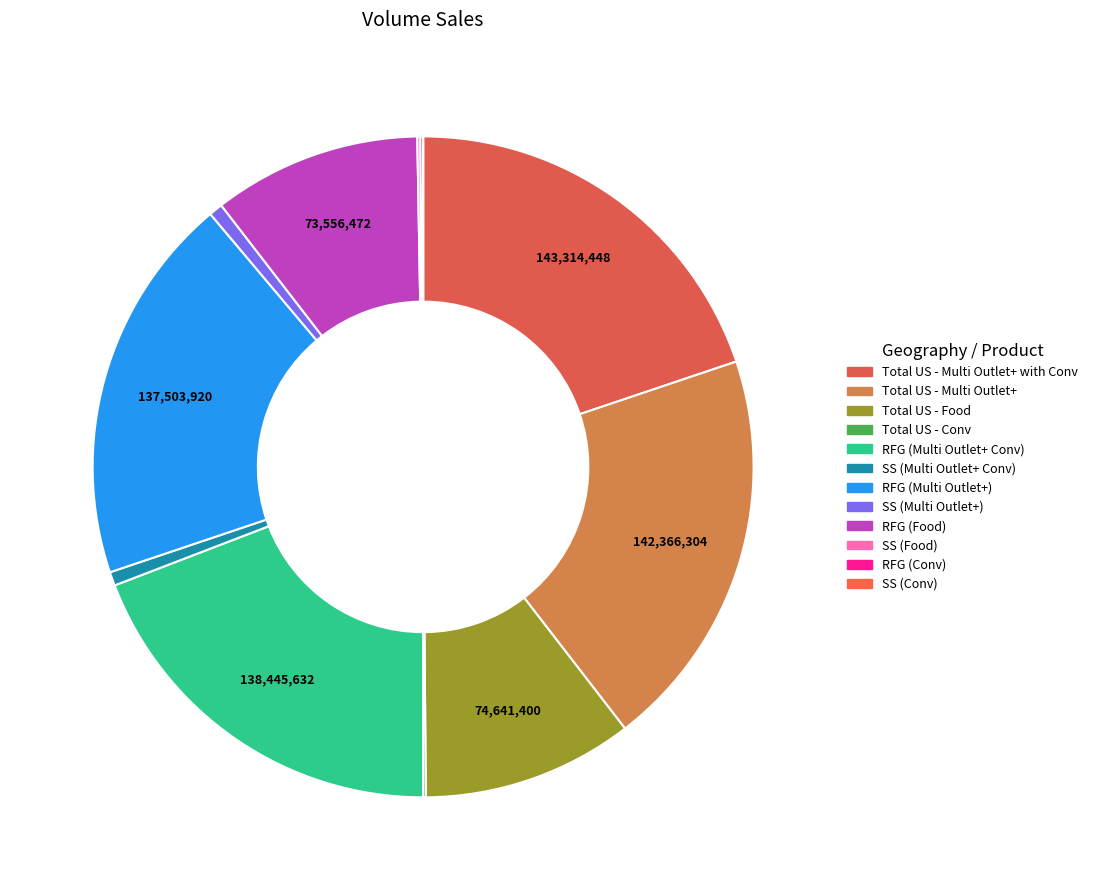

What is the smallest slice in the pie chart?

SS (Conv)